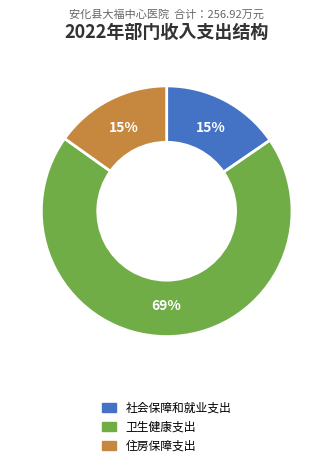

Count the number of slices in the pie.

3